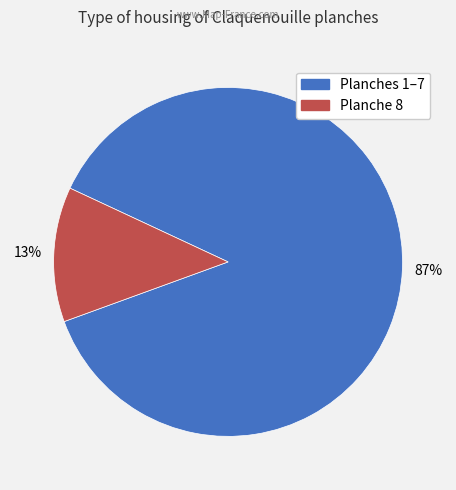

To the nearest percent, what is the average slice percentage?

50%